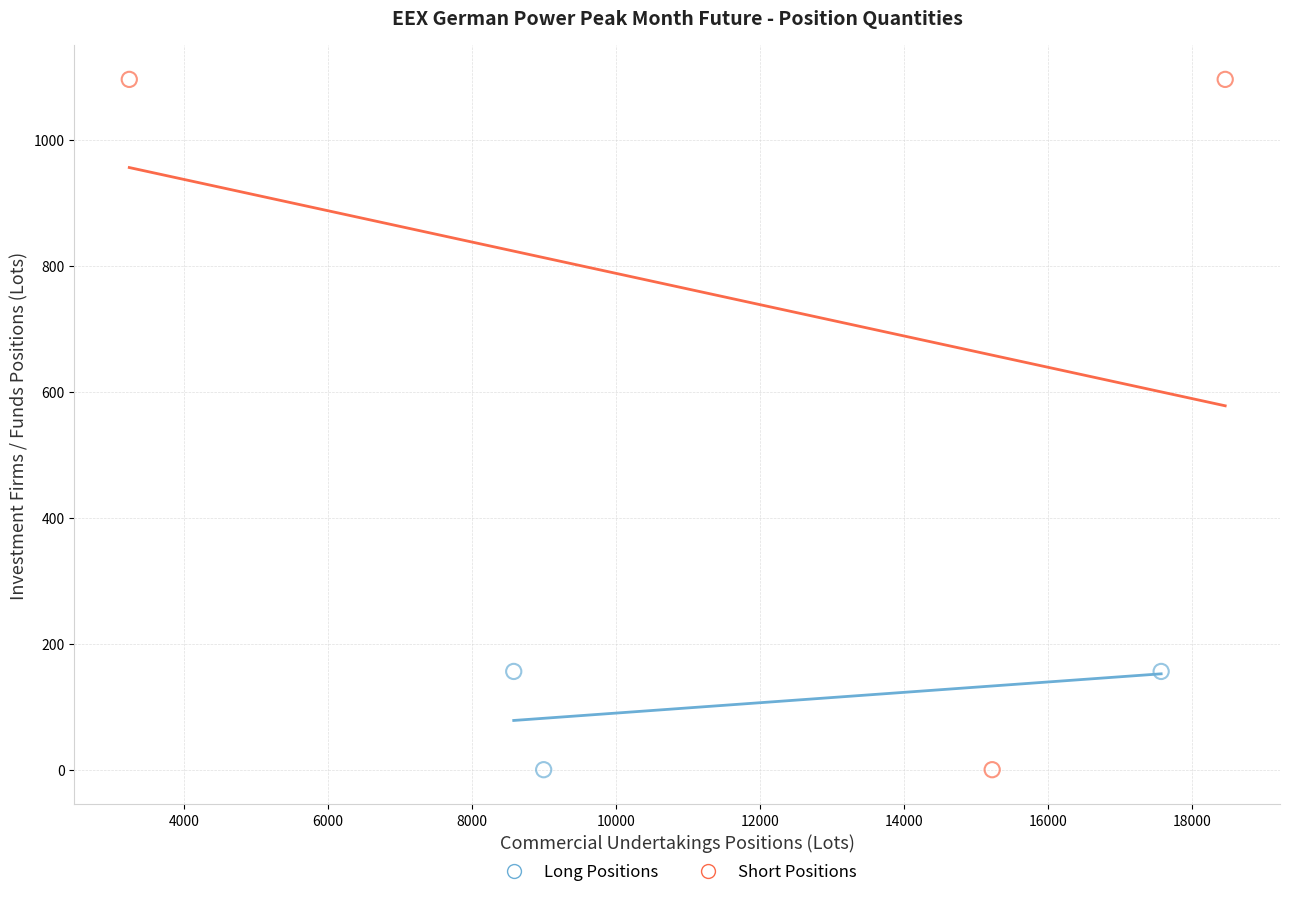

Which series contains the highest Y value?

Short Positions